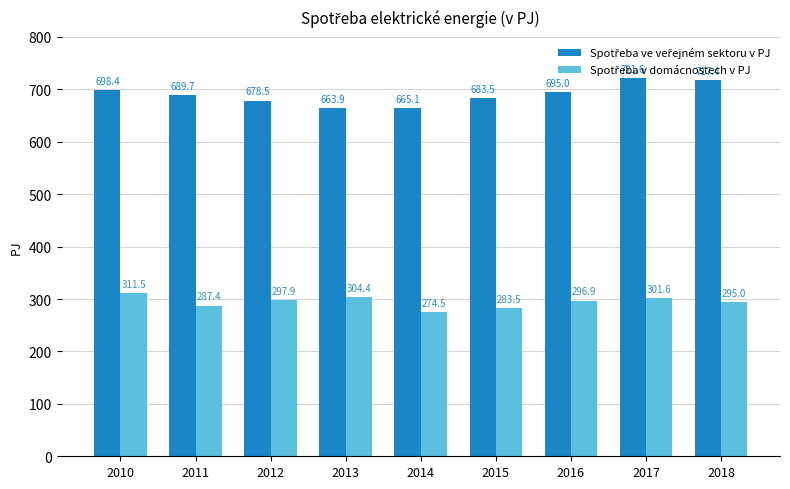

What is the spread (max minus min) of values at 2010?

386.9